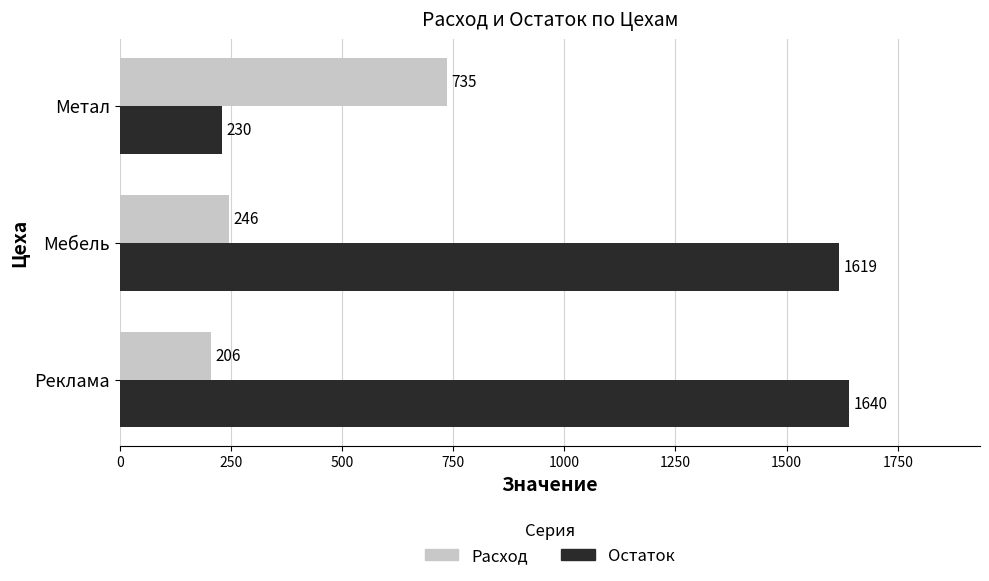

The Расход series shows 735 at Метал. True or false?

True